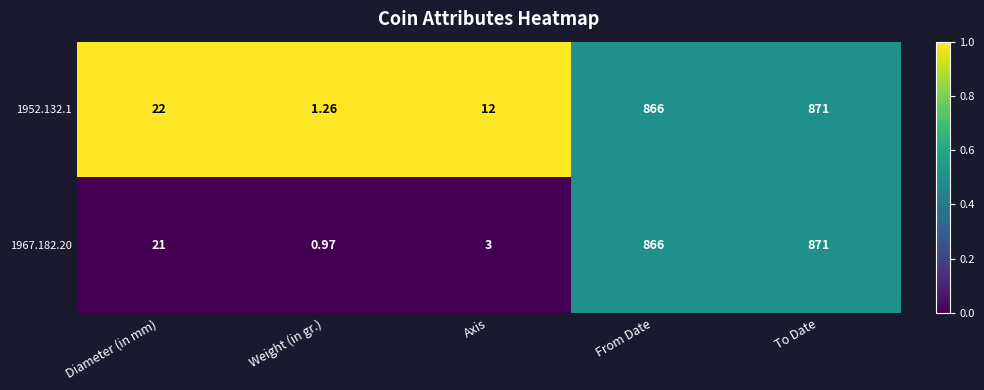

Which series has the largest total across all categories?

1952.132.1